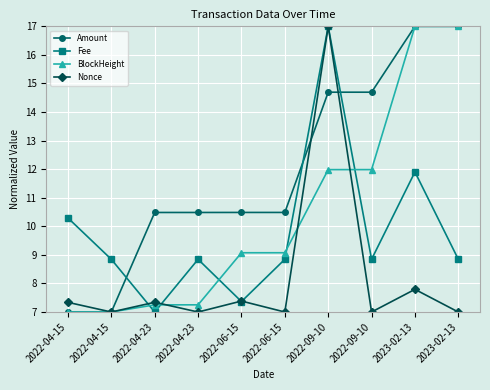

How many lines are shown in the chart?

4